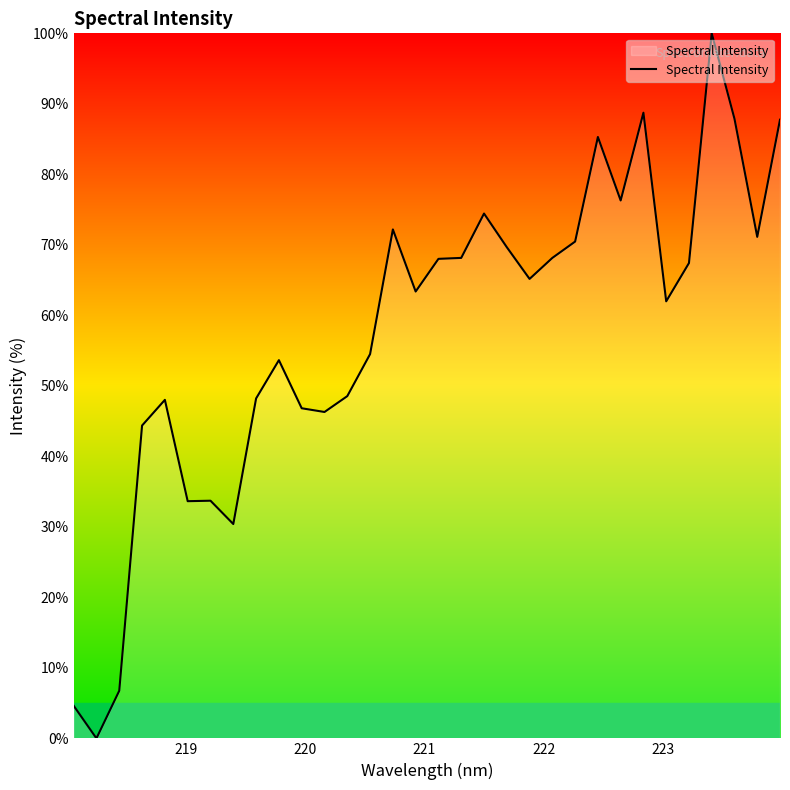

What is the difference between the maximum and minimum values?

100.0